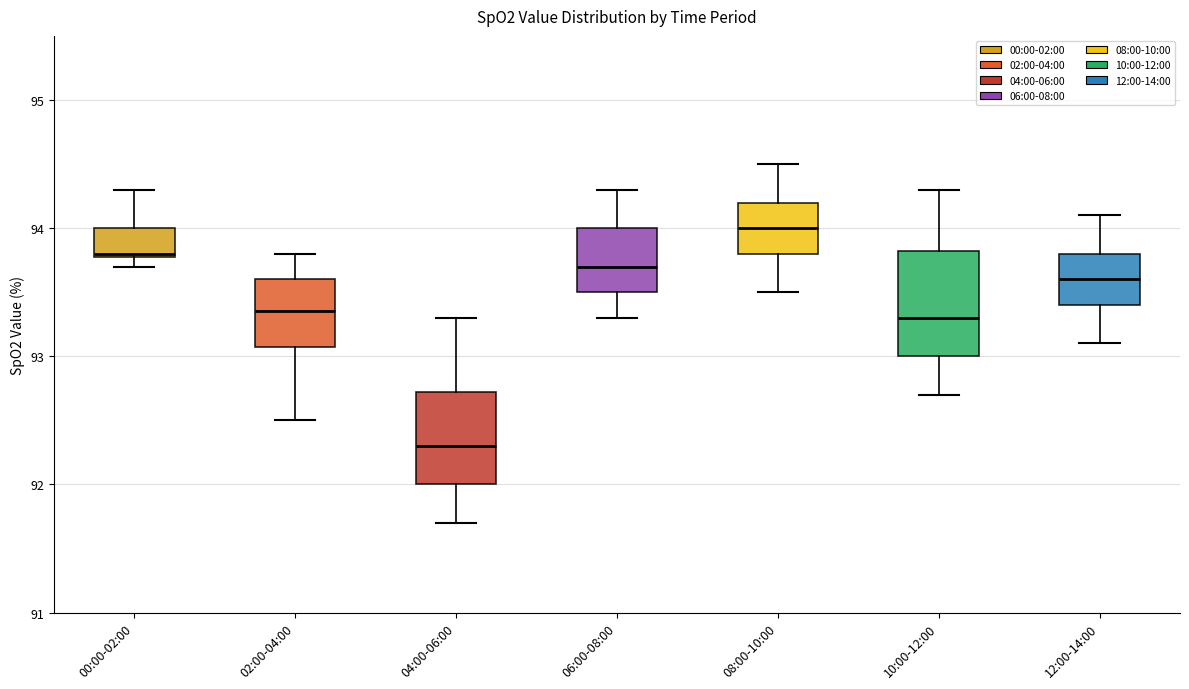

Which box's median line is the lowest?

04:00-06:00